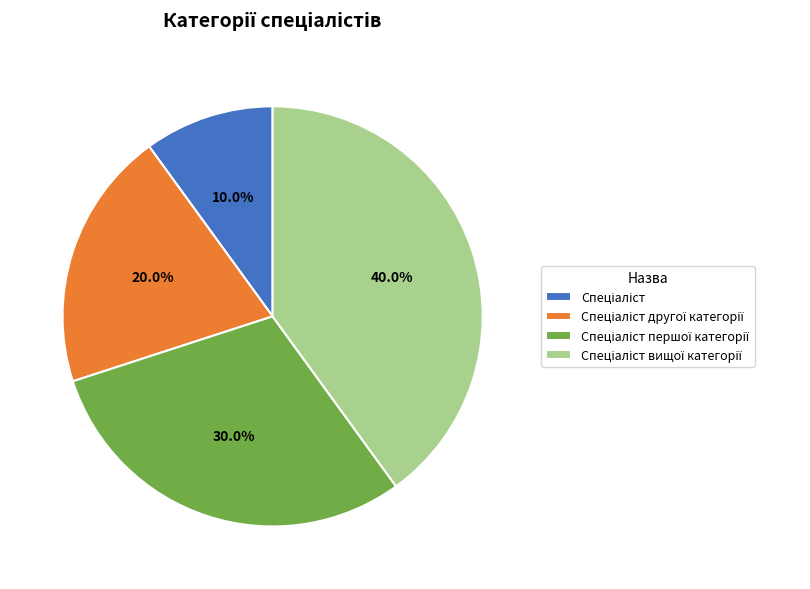

To the nearest percent, what is the average slice percentage?

25%